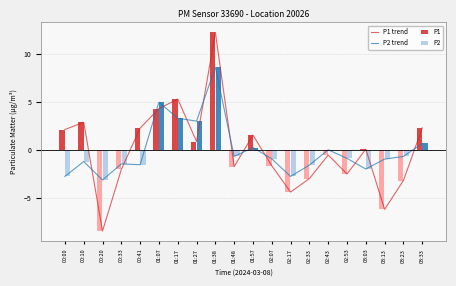

Is it true that P2 trend equals 0.2 at 03:33?

False